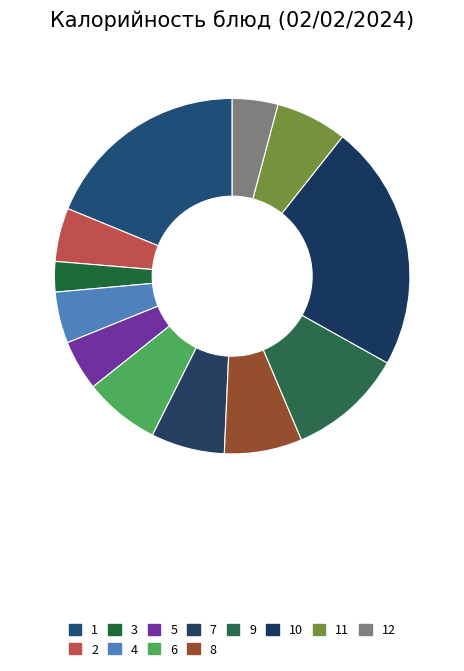

How many segments does this pie chart have?

12